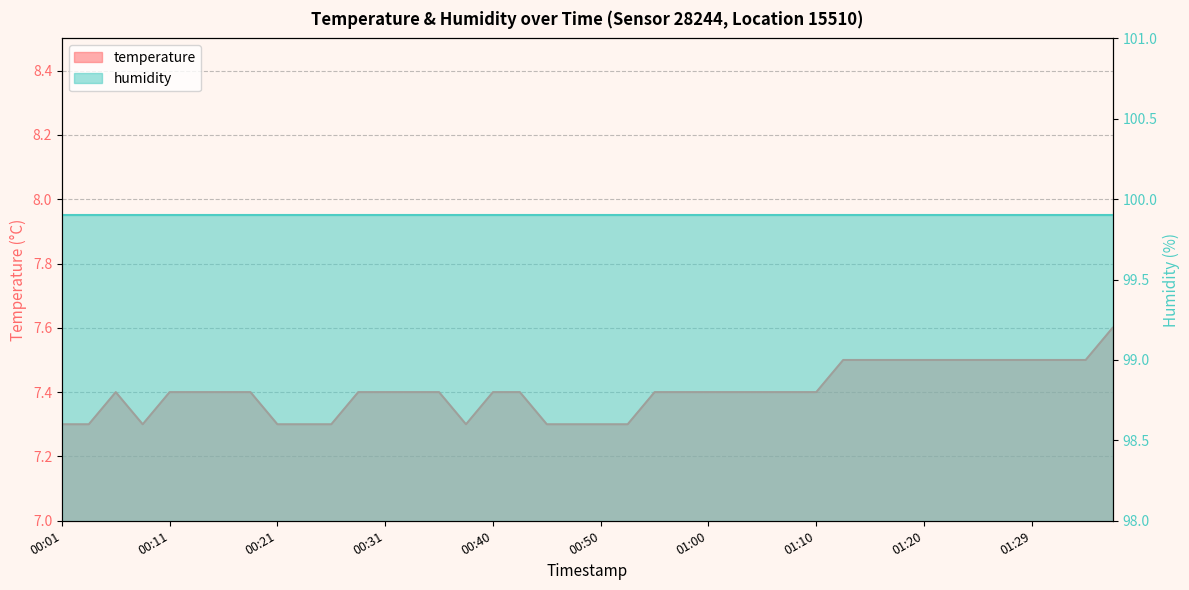

At which category does the data reach its first local peak?

00:06